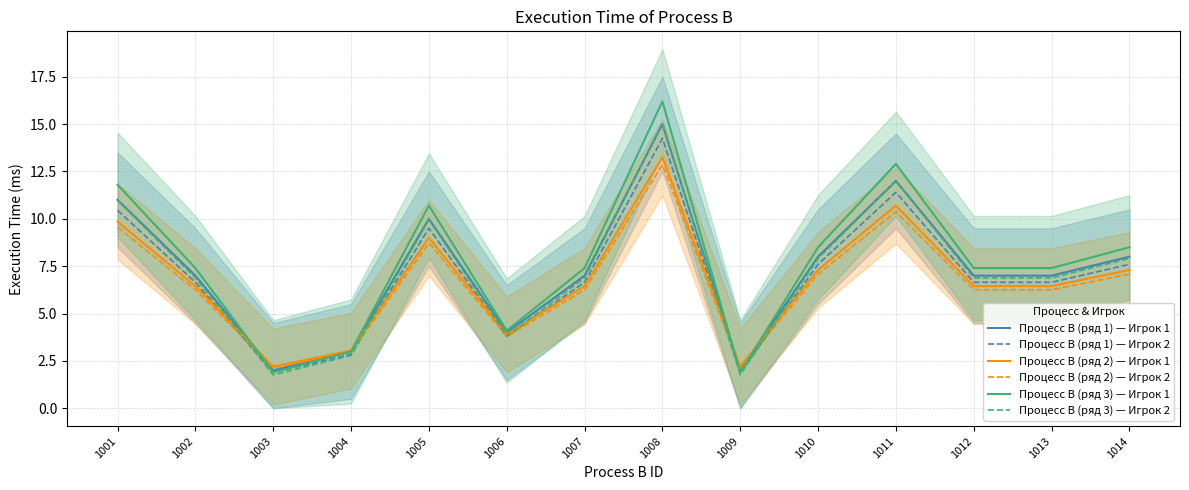

What value does the Процесс B (ряд 1) — Игрок 1 series have at 1002?

7.0